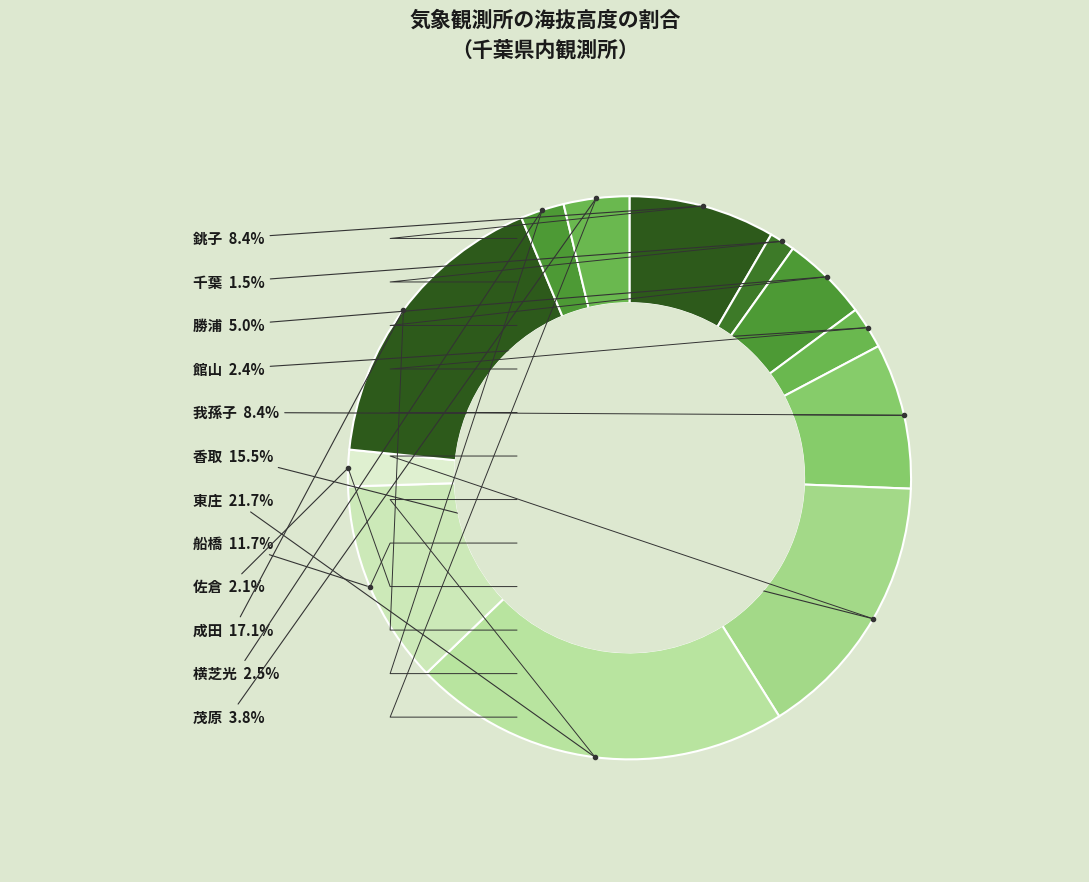

How many segments does this pie chart have?

12